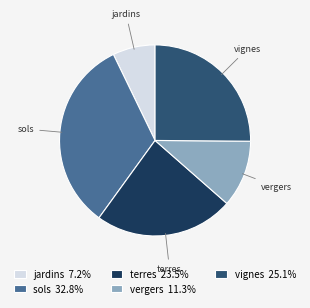

Is the sum of vergers 11.3% and sols 32.8% greater than half?

No